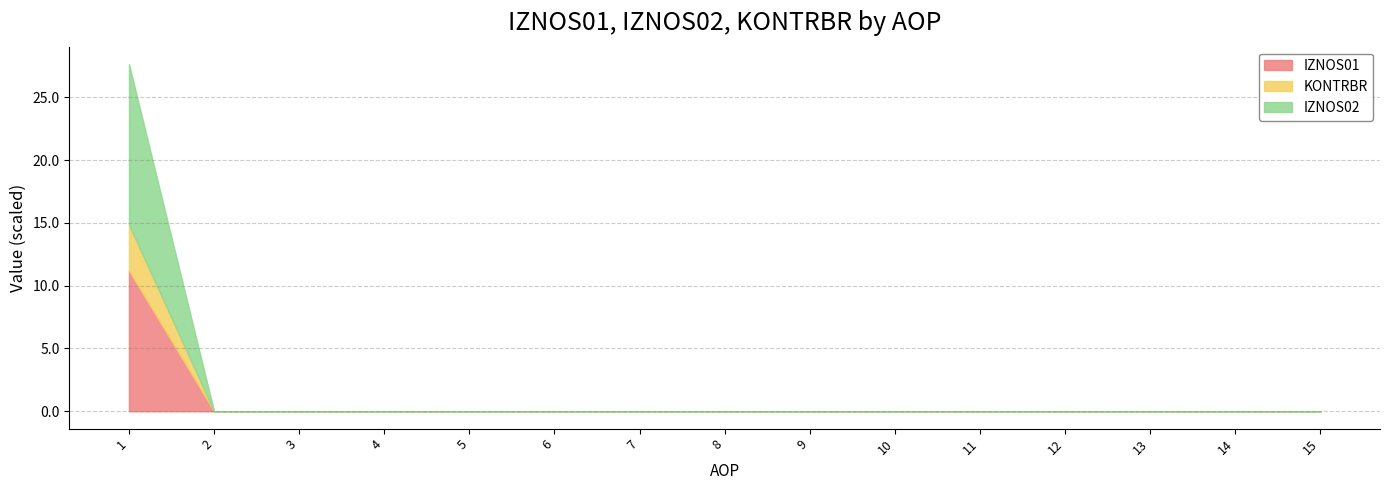

True or false: KONTRBR and IZNOS02 cross at least once.

False